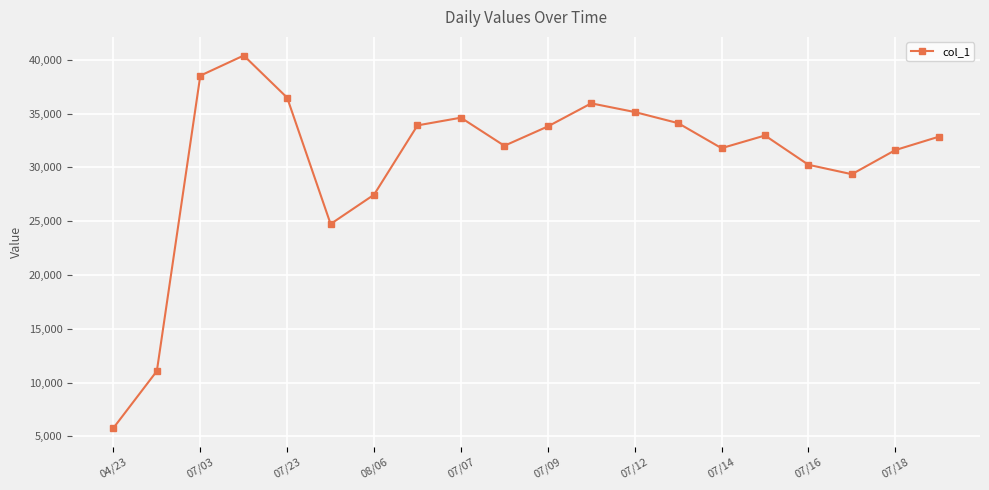

What is the greatest value displayed?

40408